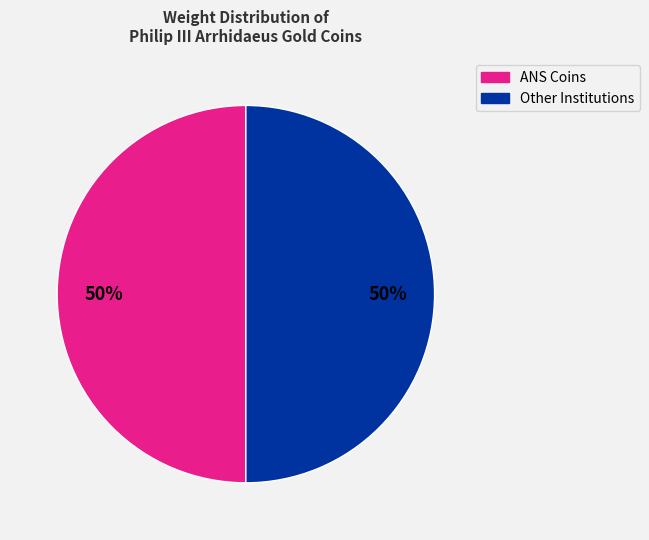

To the nearest percent, what is the average slice percentage?

50%